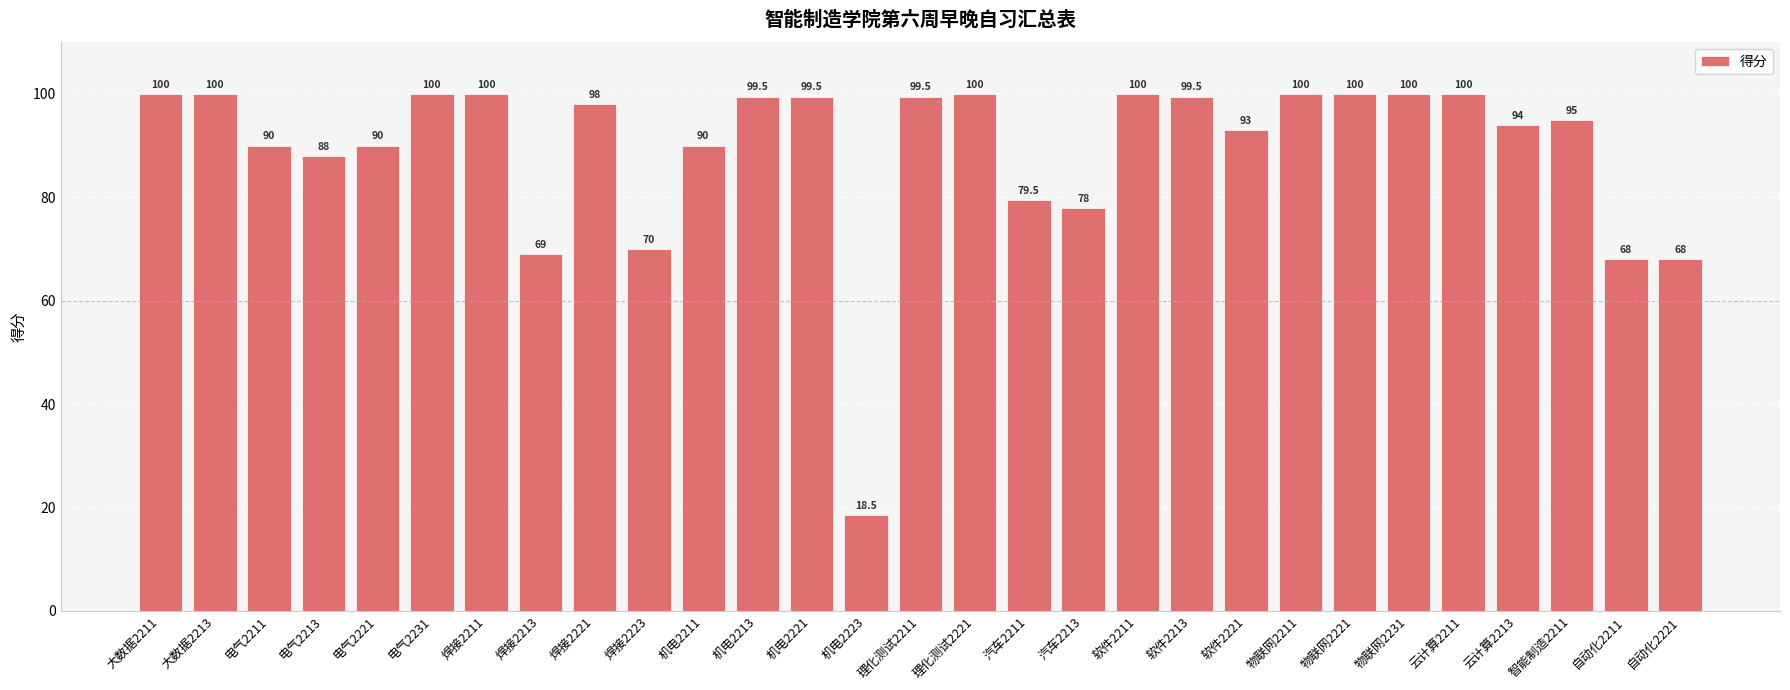

What is the label of the 12th bar from the left?

机电2213